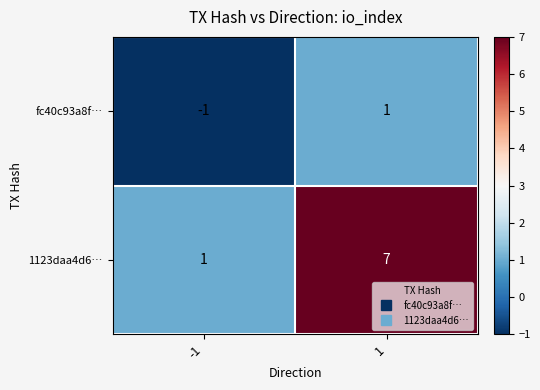

Reading left to right, extract all data points from this chart.

fc40c93a8f…: -1=-1	1=1
1123daa4d6…: -1=1	1=7